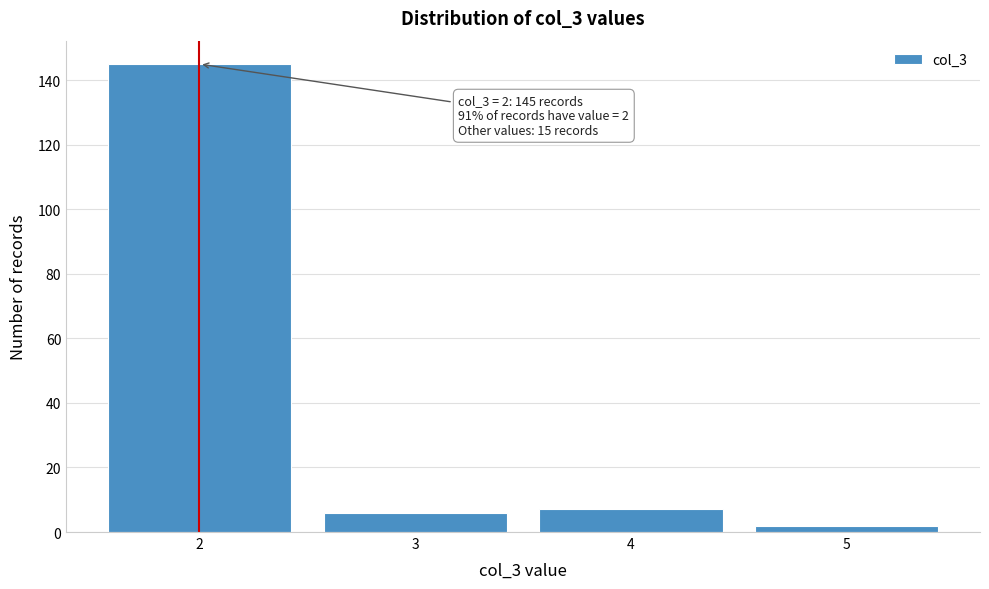

Reading left to right, what are all the values shown in this chart?

2=145	3=6	4=7	5=2